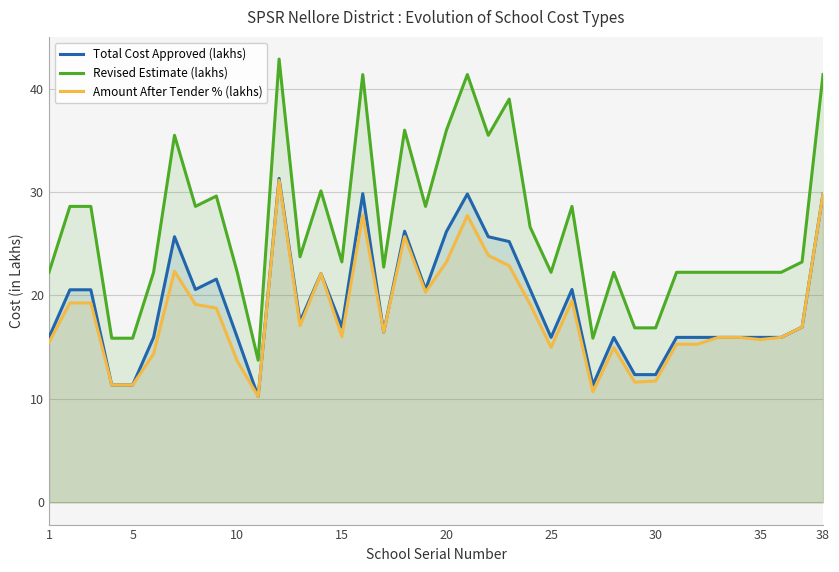

True or false: Revised Estimate (lakhs) and Amount After Tender % (lakhs) cross at least once.

False